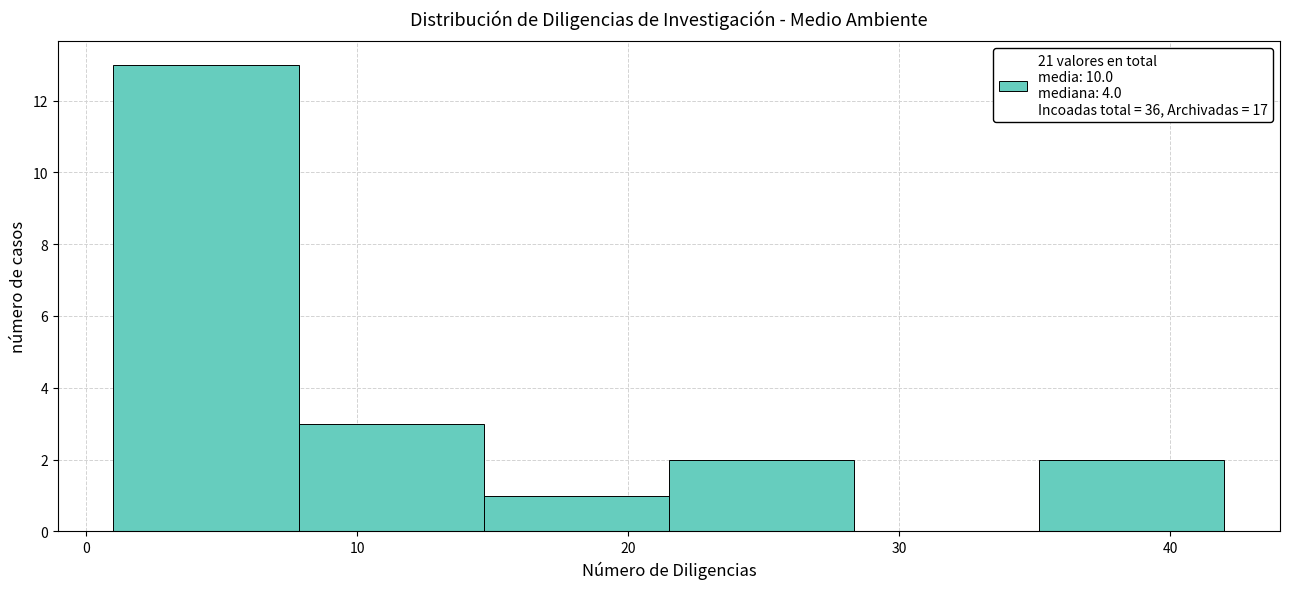

Reading left to right, list every bar in this chart as the range it spans on the x-axis followed by its height. Neither the bar edges nor the heights are printed on the chart, so give them approximately, as read against the axes.

1 to 8: 13
8 to 15: 3
15 to 22: 1
22 to 28: 2
28 to 35: 0
35 to 42: 2